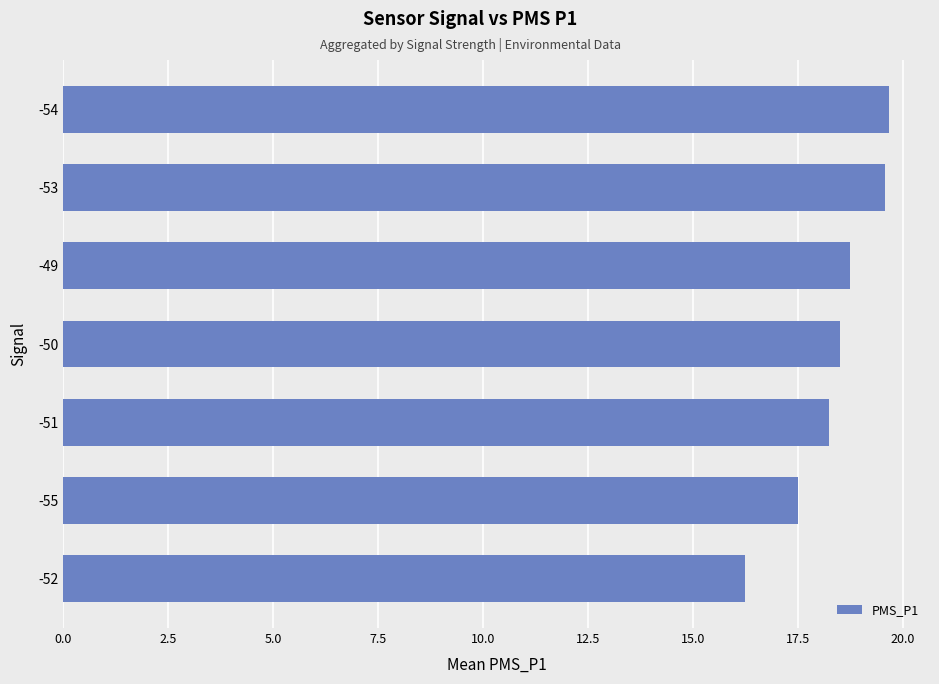

Which label corresponds to the smallest value in the chart?

-52